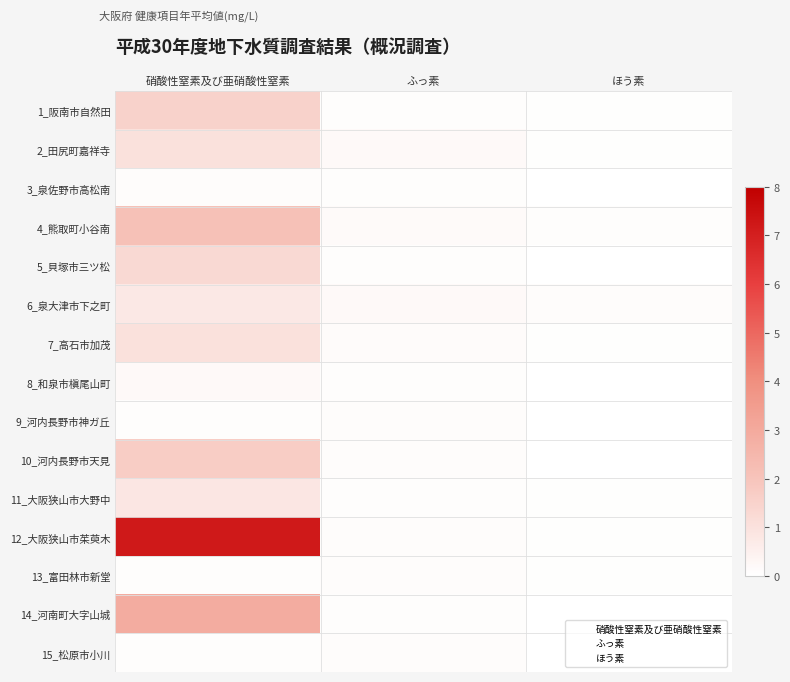

List the series in order of their peak value, highest first.

12_大阪狭山市茱萸木, 14_河南町大字山城, 4_熊取町小谷南, 10_河内長野市天見, 1_阪南市自然田, 5_貝塚市三ツ松, 2_田尻町嘉祥寺, 7_高石市加茂, 11_大阪狭山市大野中, 6_泉大津市下之町, 8_和泉市槇尾山町, 13_富田林市新堂, 15_松原市小川, 3_泉佐野市高松南, 9_河内長野市神ガ丘